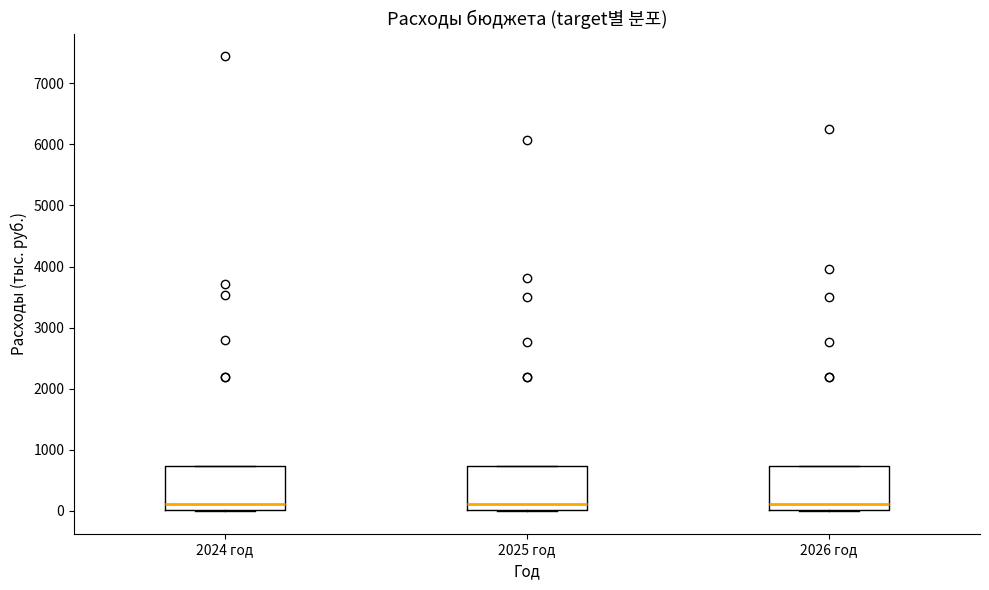

Reading left to right, read every box against the y-axis: the position of its median line, the range the box covers, and the ends of its whiskers. The values are not printed on the chart, so give them approximately, as read against the axis.

2024 год: median 100, box 0 to 700, whiskers 0 to 700
2025 год: median 100, box 0 to 700, whiskers 0 to 700
2026 год: median 100, box 0 to 700, whiskers 0 to 700